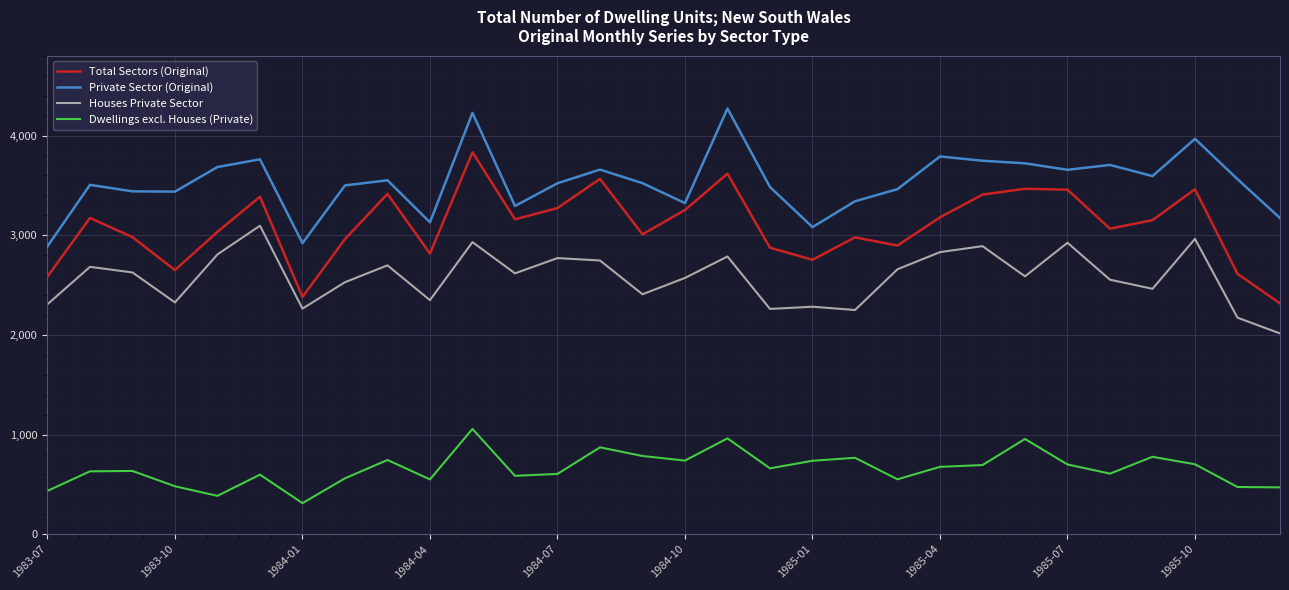

True or false: Total Sectors (Original) and Dwellings excl. Houses (Private) cross at least once.

False